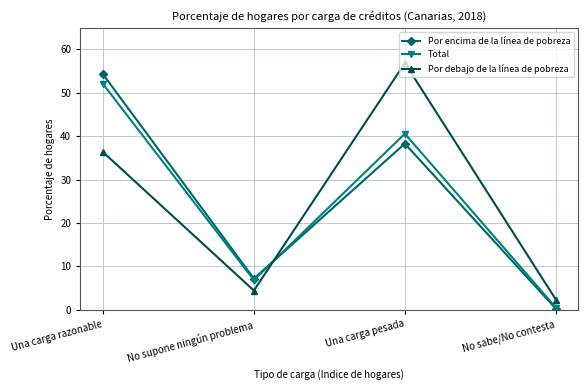

At which label does Por encima de la línea de pobreza first exceed 38?

Una carga razonable